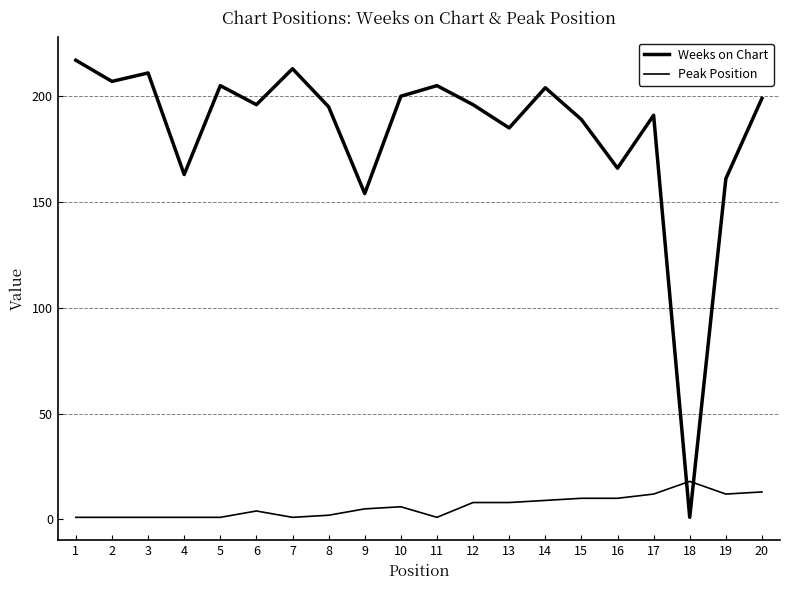

How many lines are shown in the chart?

2